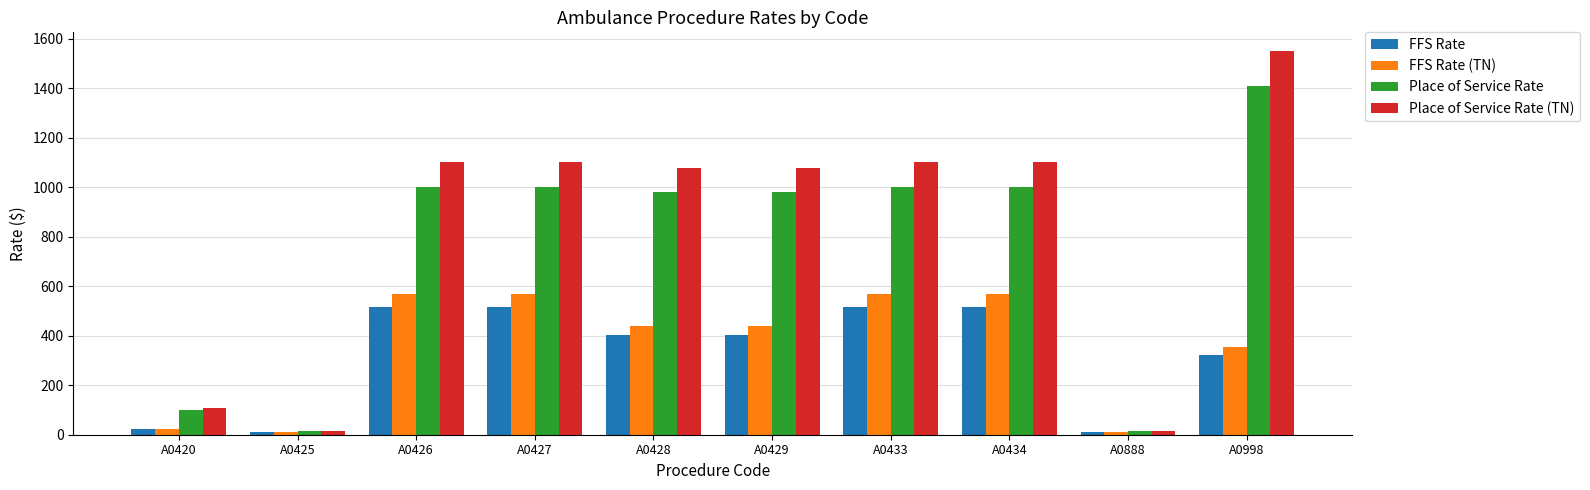

What is the maximum value shown in the chart?

1548.0